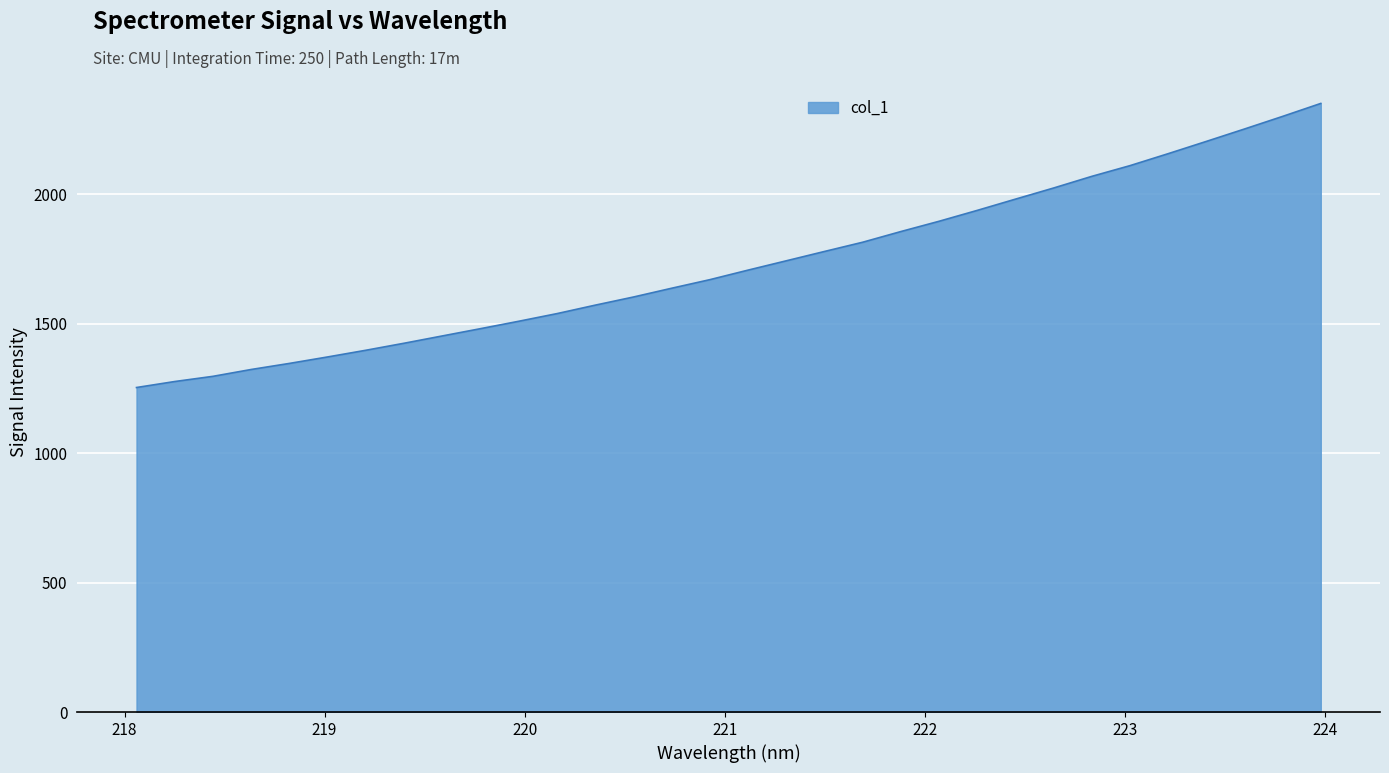

Count the number of categories in the chart.

32